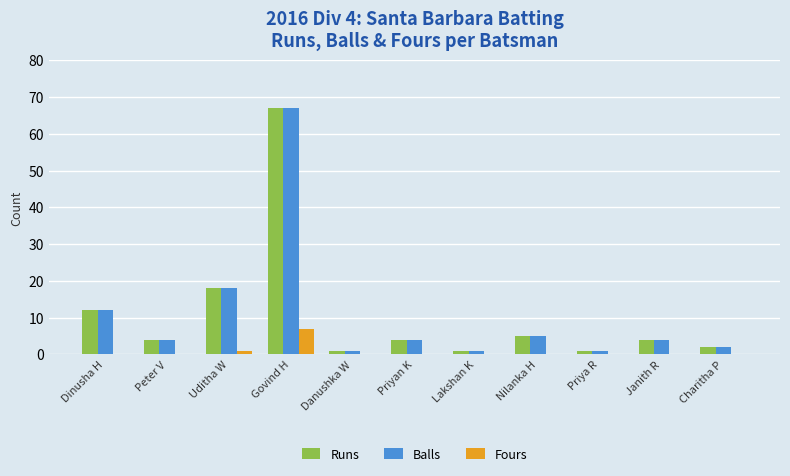

True or false: Fours has a value of 0 at Dinusha H.

True